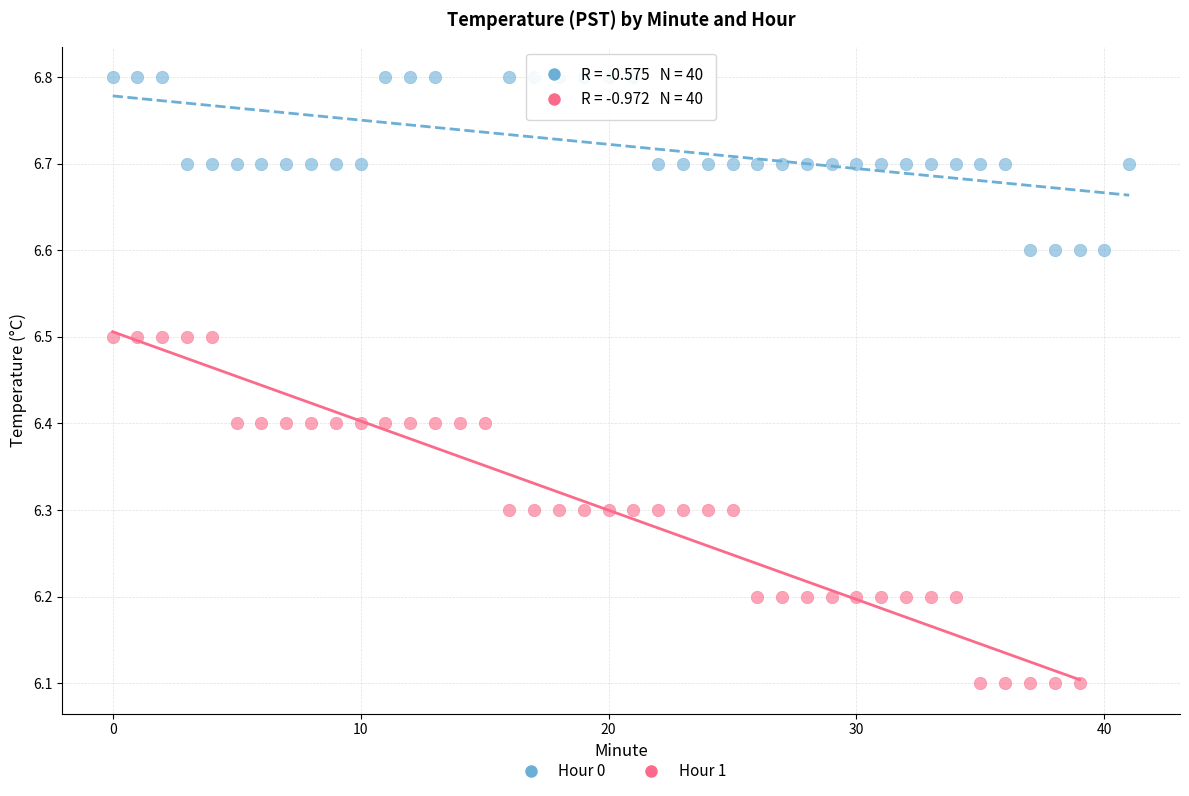

Which series reaches the maximum Y coordinate?

Hour 0